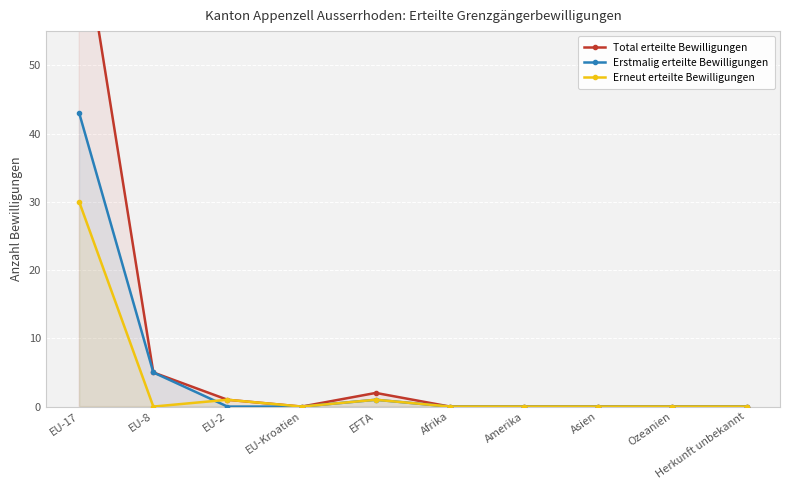

Reading left to right, list all the values displayed in this chart.

Total erteilte Bewilligungen: EU-17=73	EU-8=5	EU-2=1	EU-Kroatien=0	EFTA=2	Afrika=0	Amerika=0	Asien=0	Ozeanien=0	Herkunft unbekannt=0
Erstmalig erteilte Bewilligungen: EU-17=43	EU-8=5	EU-2=0	EU-Kroatien=0	EFTA=1	Afrika=0	Amerika=0	Asien=0	Ozeanien=0	Herkunft unbekannt=0
Erneut erteilte Bewilligungen: EU-17=30	EU-8=0	EU-2=1	EU-Kroatien=0	EFTA=1	Afrika=0	Amerika=0	Asien=0	Ozeanien=0	Herkunft unbekannt=0